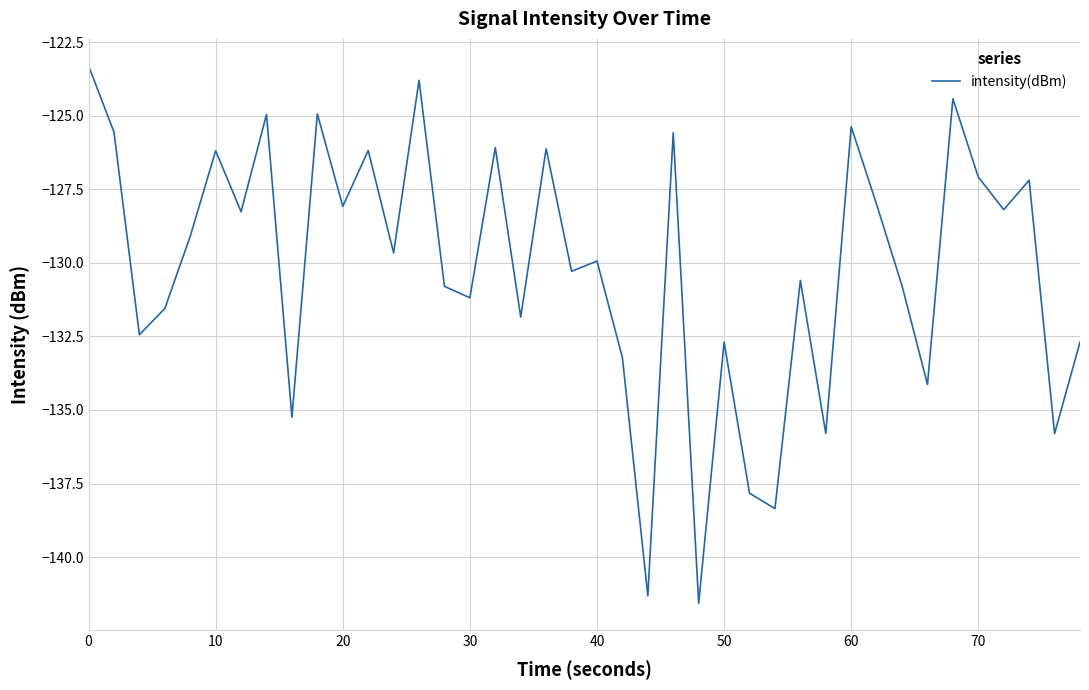

What is the maximum value shown in the chart?

-123.3